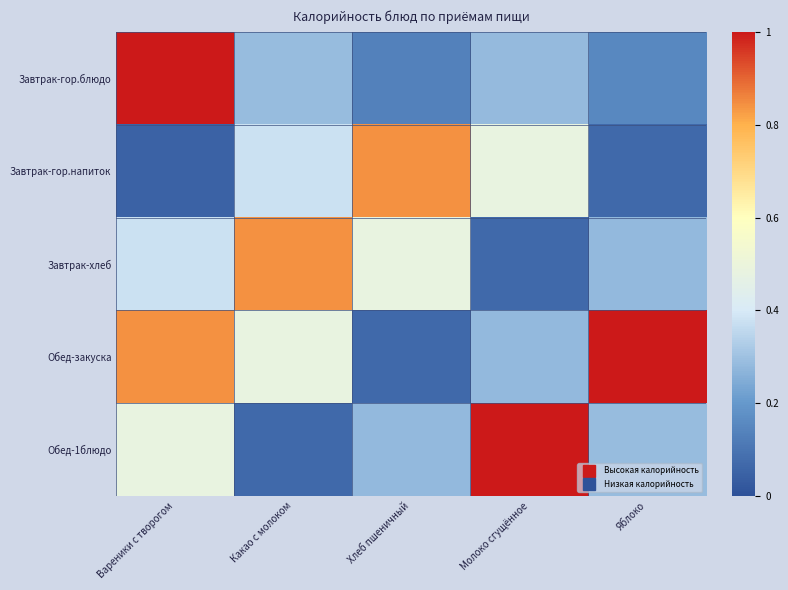

How many distinct data groups are displayed?

5